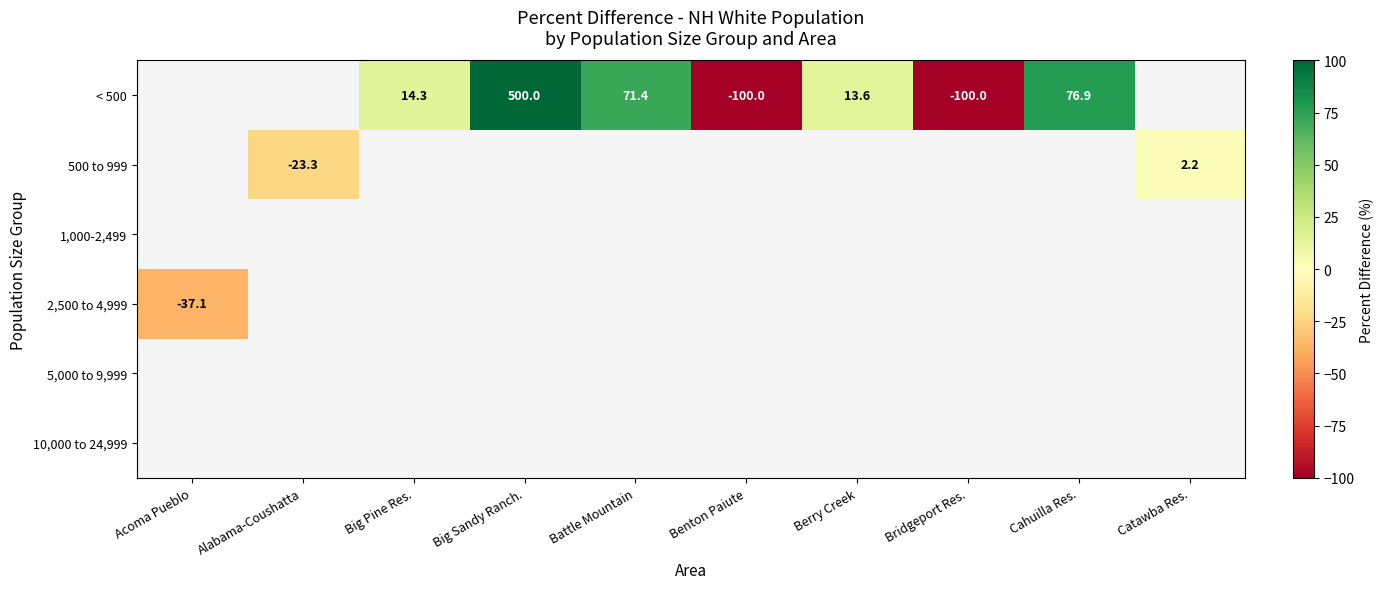

The value of < 500 at Big Pine Res. is 14.3. True or false?

True